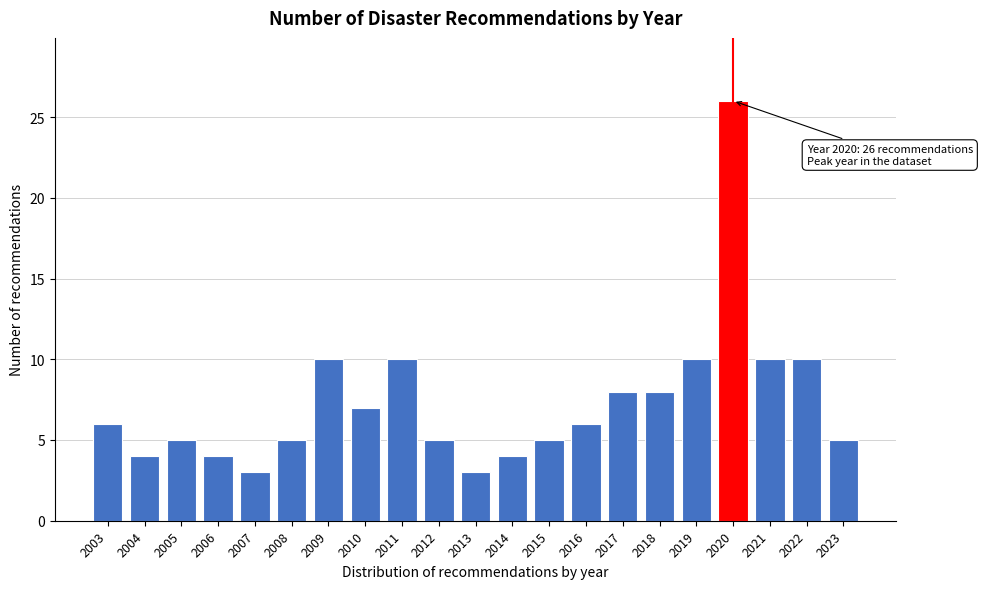

Reading right to left, transcribe all the data shown in this chart.

5	10	10	26	10	8	8	6	5	4	3	5	10	7	10	5	3	4	5	4	6